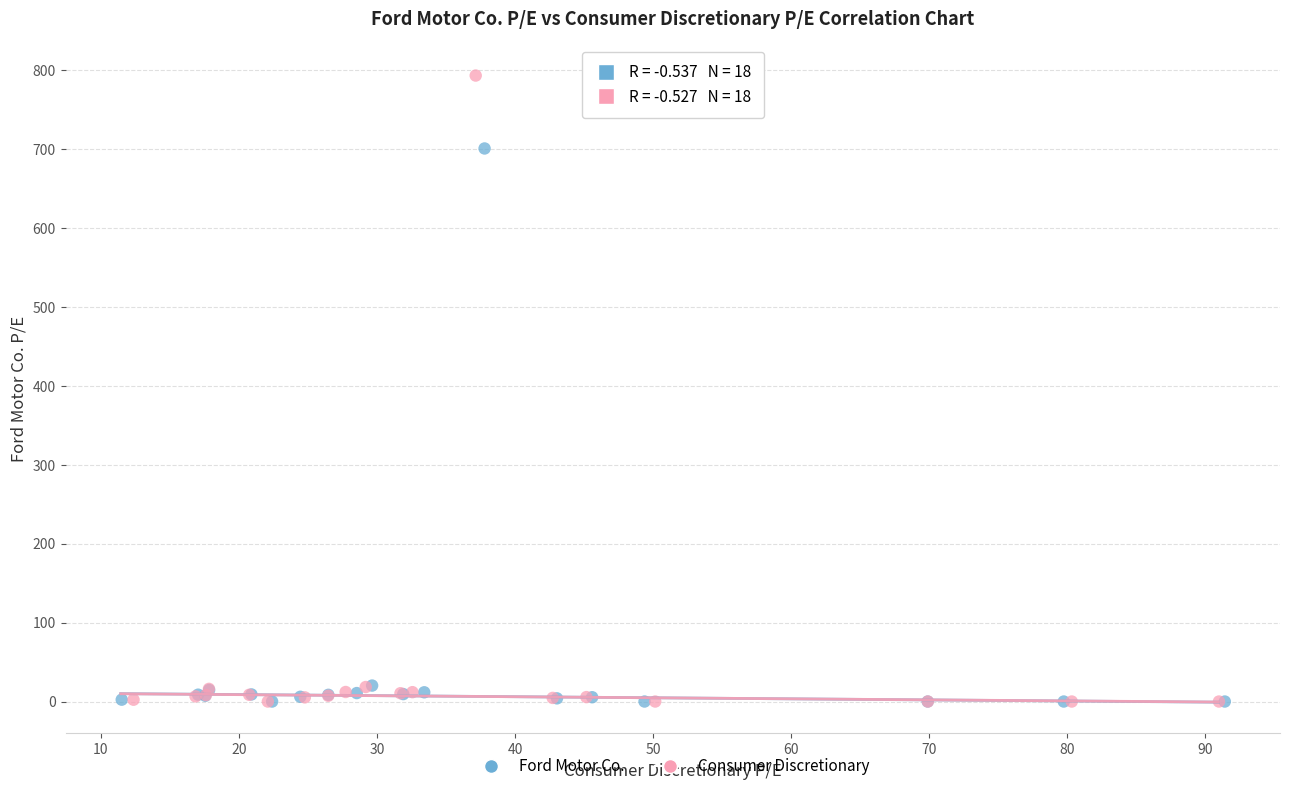

Which series contains the highest Y value?

Consumer Discretionary